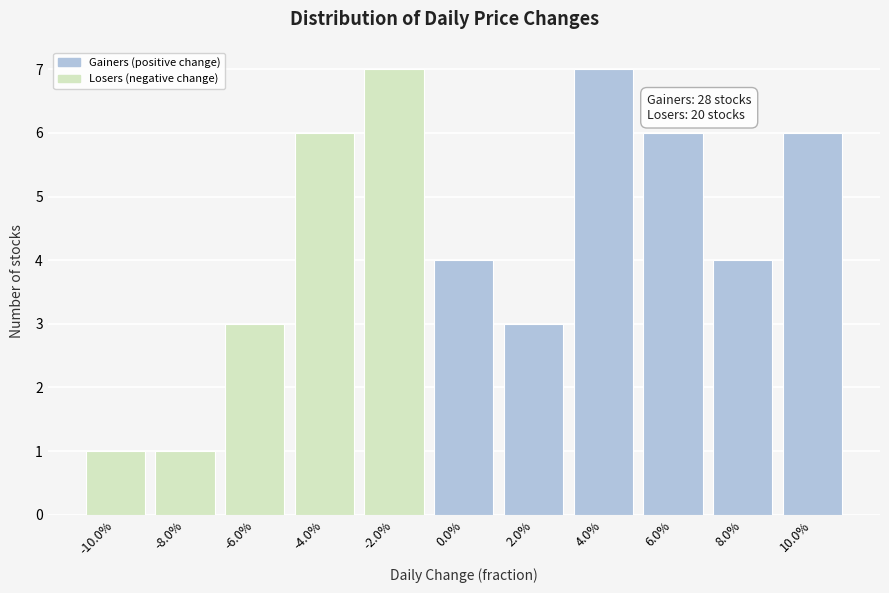

Reading left to right, list all the values displayed in this chart.

1	1	3	6	7	4	3	7	6	4	6